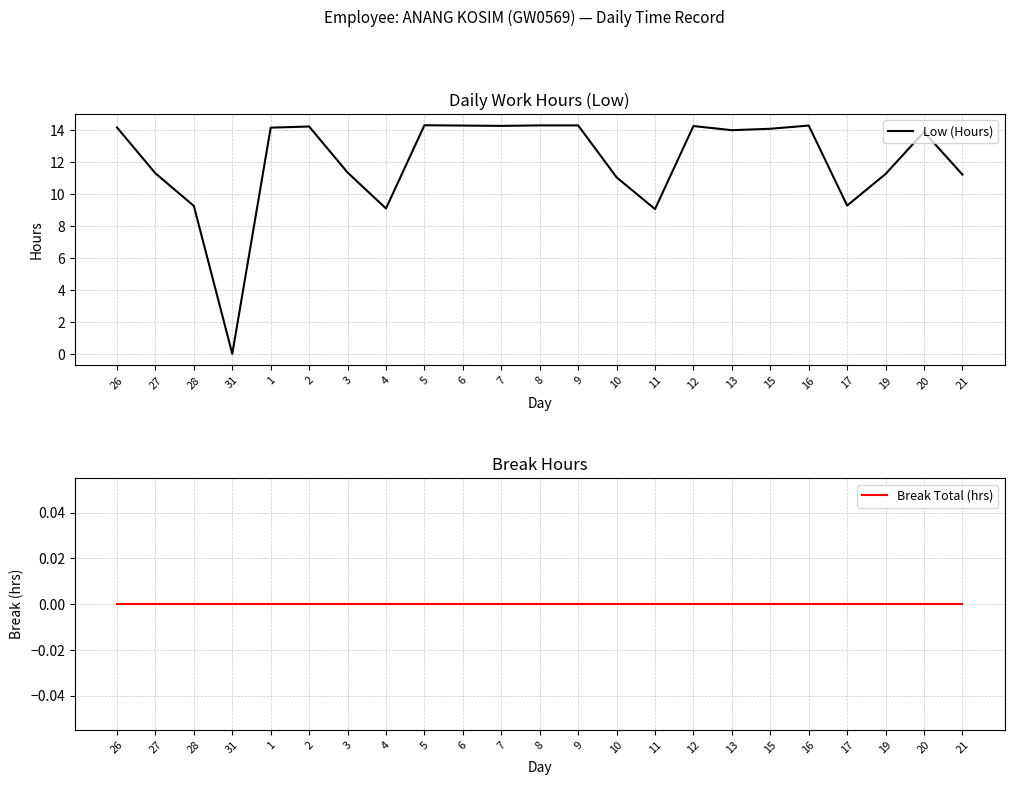

True or false: Break Total (hrs) has more than 0 interior local peaks.

False